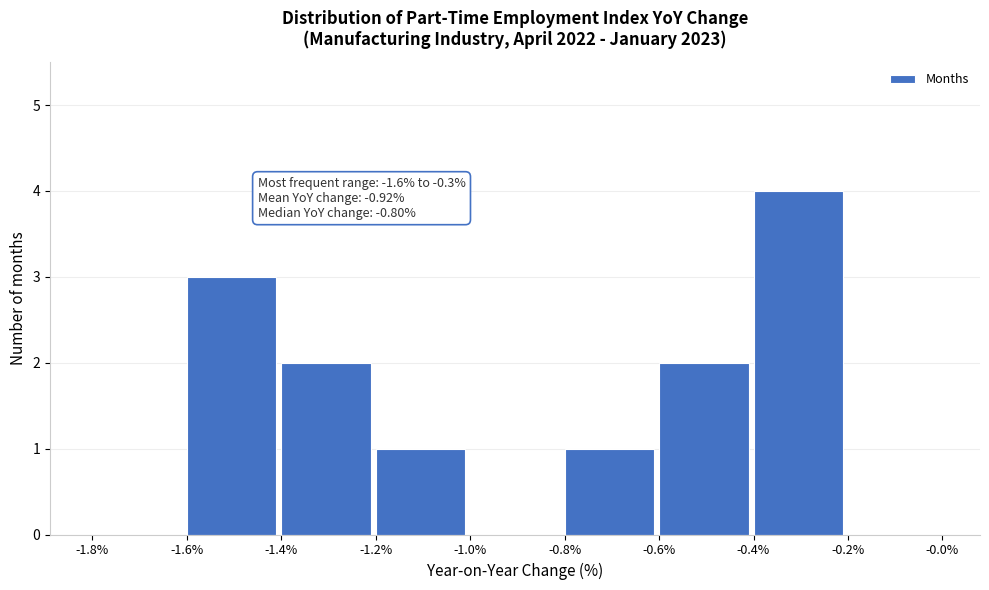

Which range on the x-axis has the tallest bar?

-0.4% to -0.2%